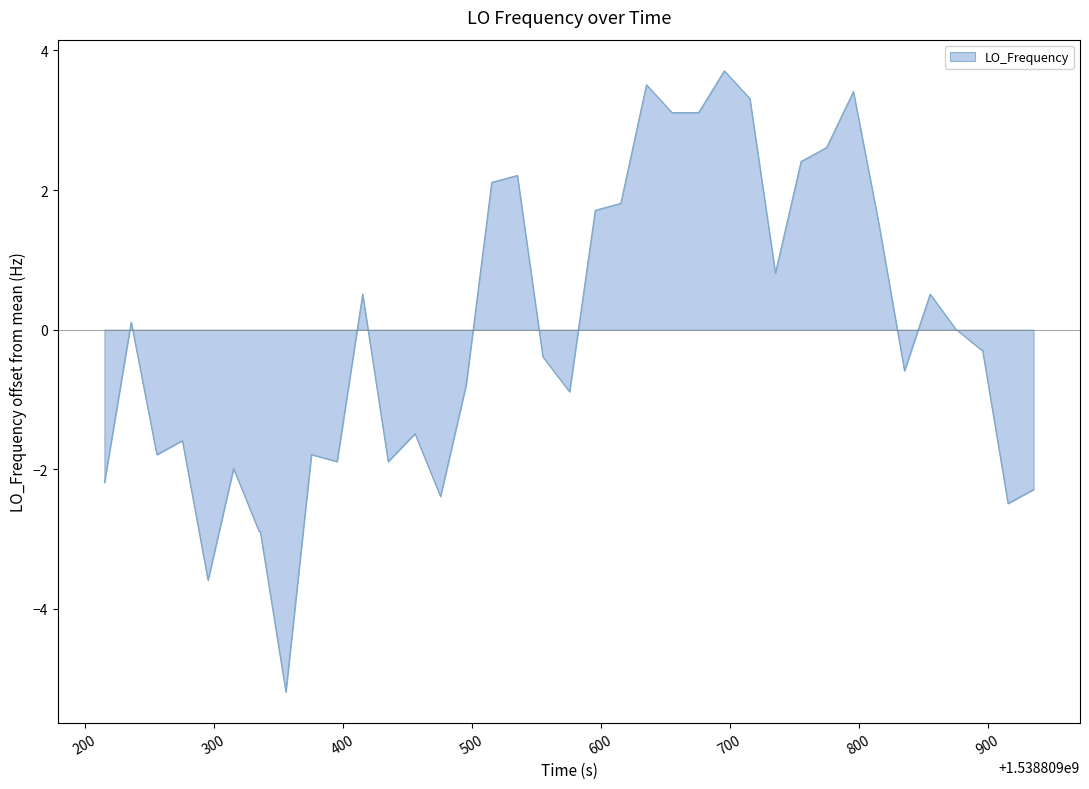

What is the smallest value displayed?

-5.2